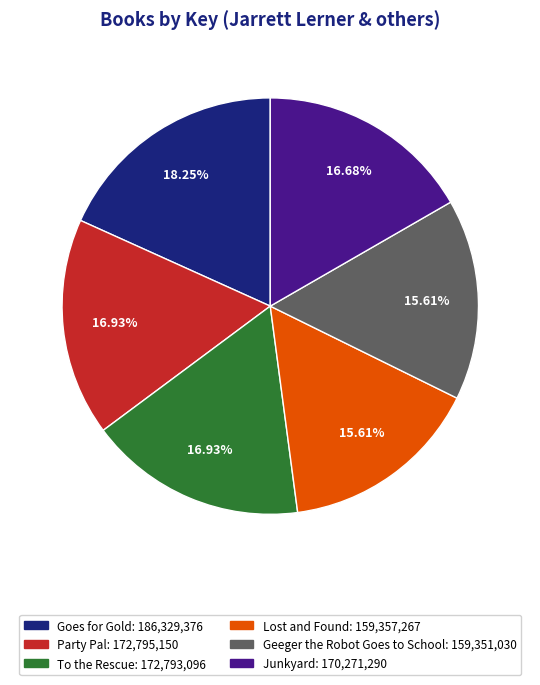

How many segments does this pie chart have?

6